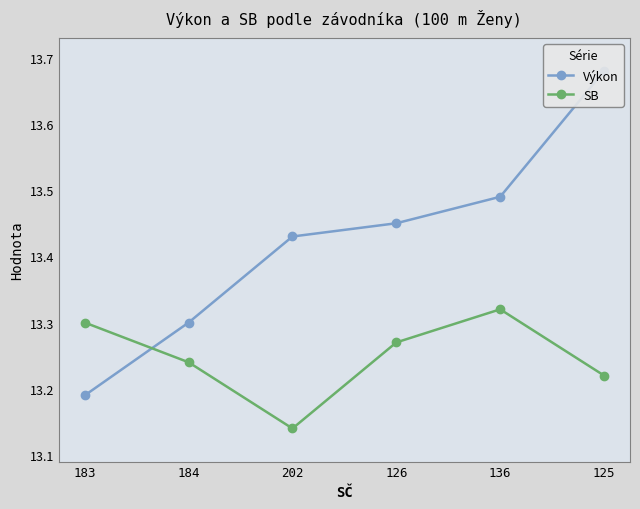

Is it true that Výkon equals 20.3 at 183?

False